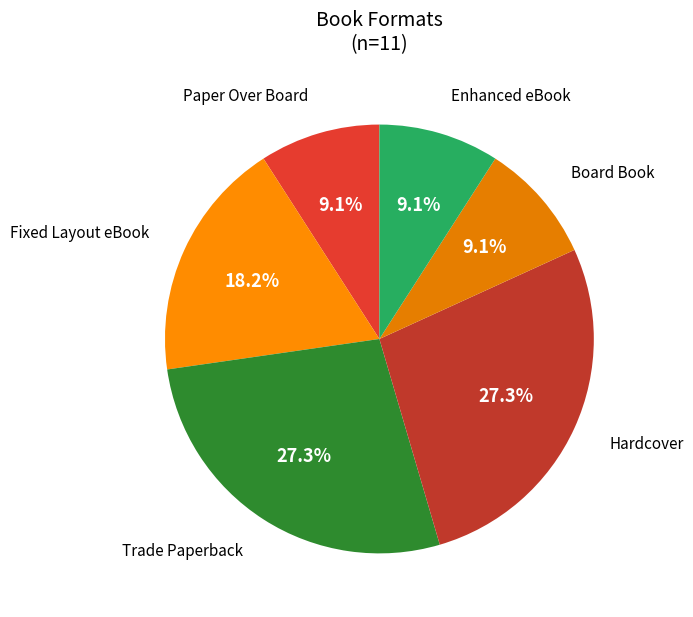

Approximately how many times larger is the value at Board Book compared to Paper Over Board?

1.0